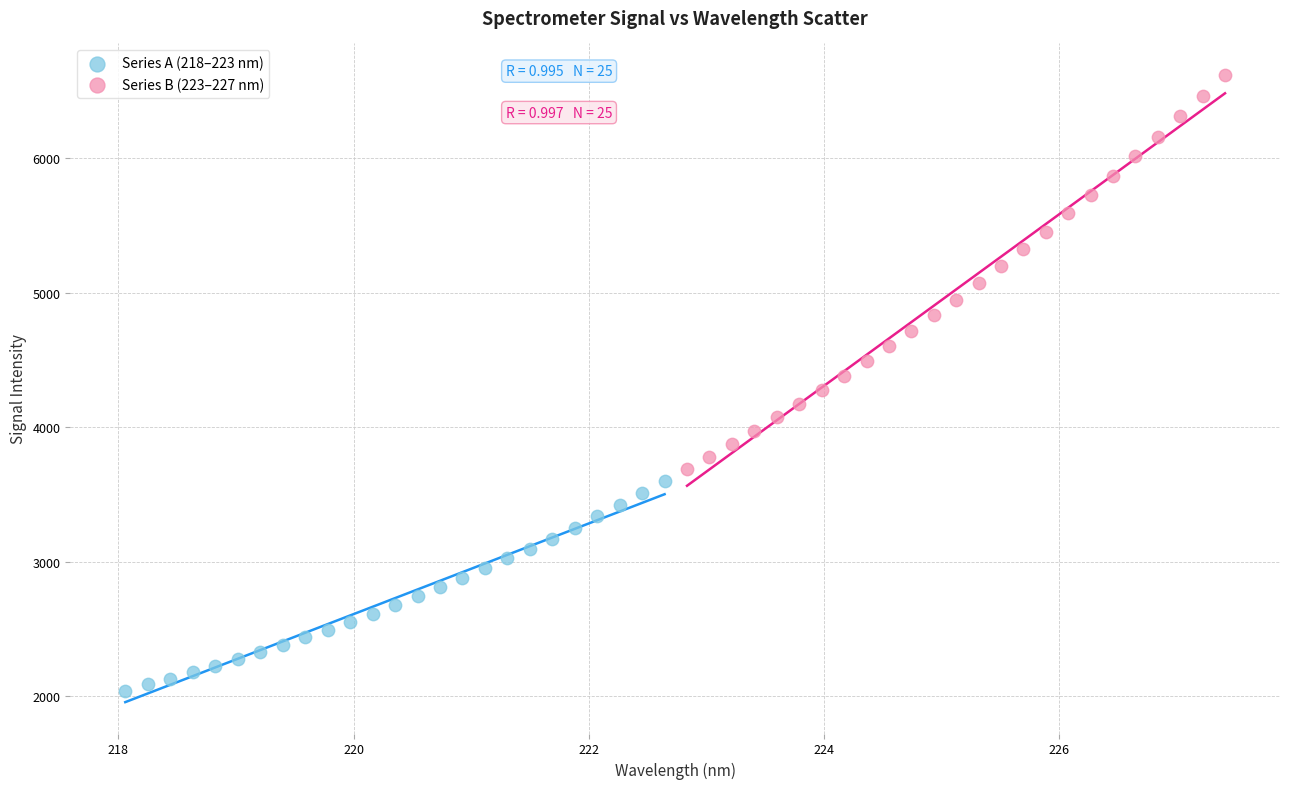

Which series has the largest Y range (max minus min)?

Series B (223–227 nm)